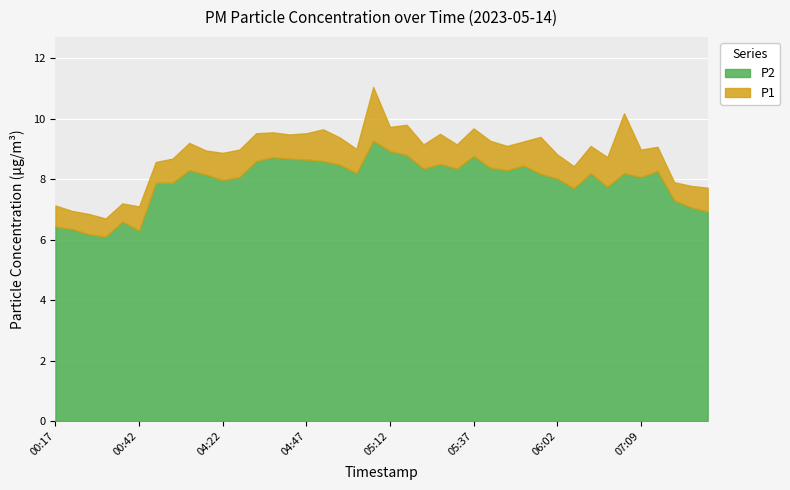

At which label does P1 first exceed 9?

04:12